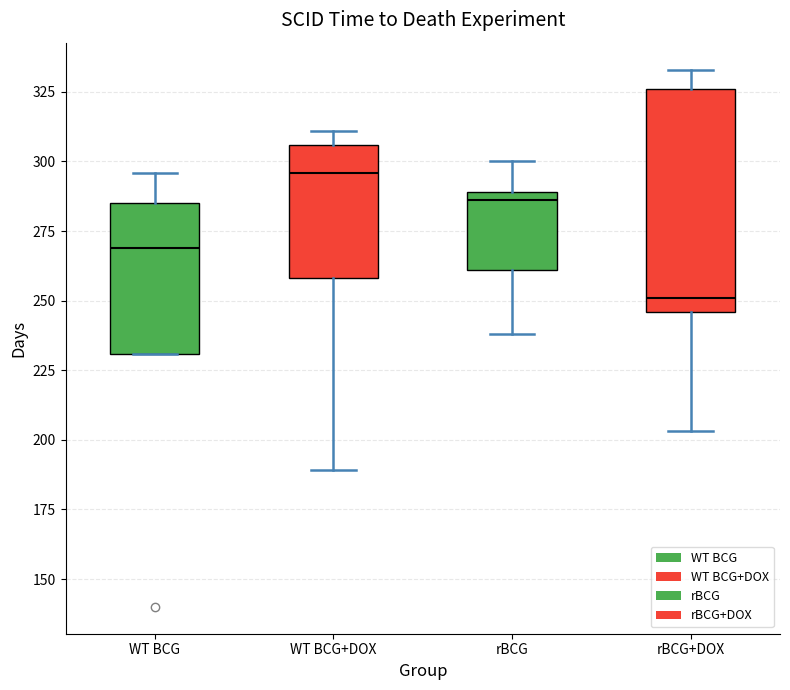

Which box is the tallest, from its lower edge to its upper edge?

rBCG+DOX